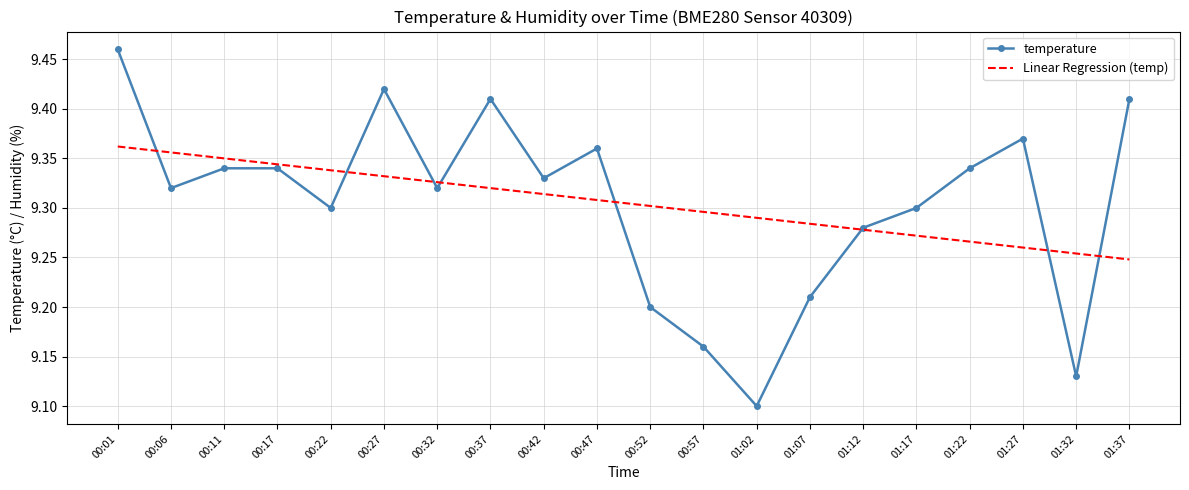

At which category does the chart reach its minimum across all series?

01:02